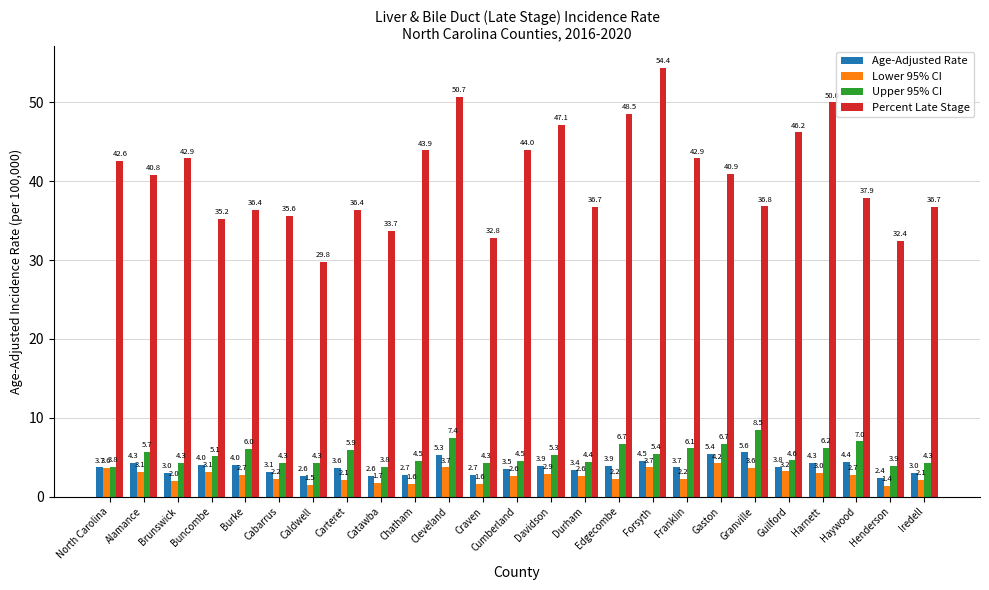

How many data points does each series have?

25